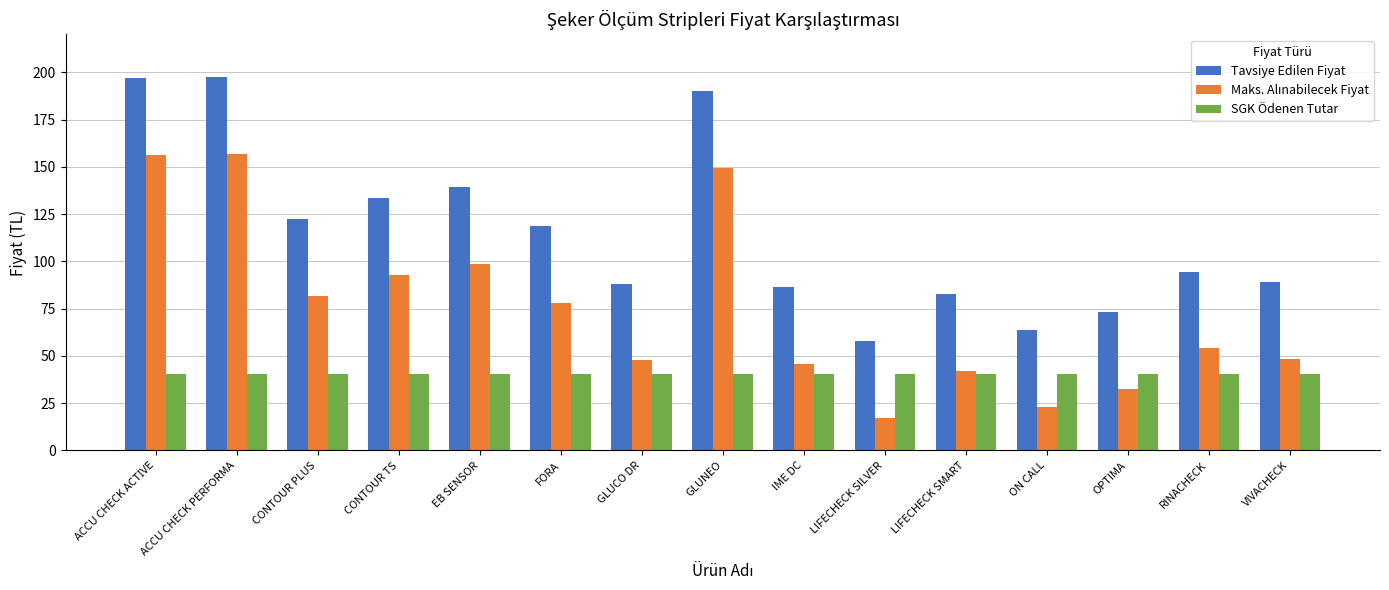

Which series has the largest total across all categories?

Tavsiye Edilen Fiyat